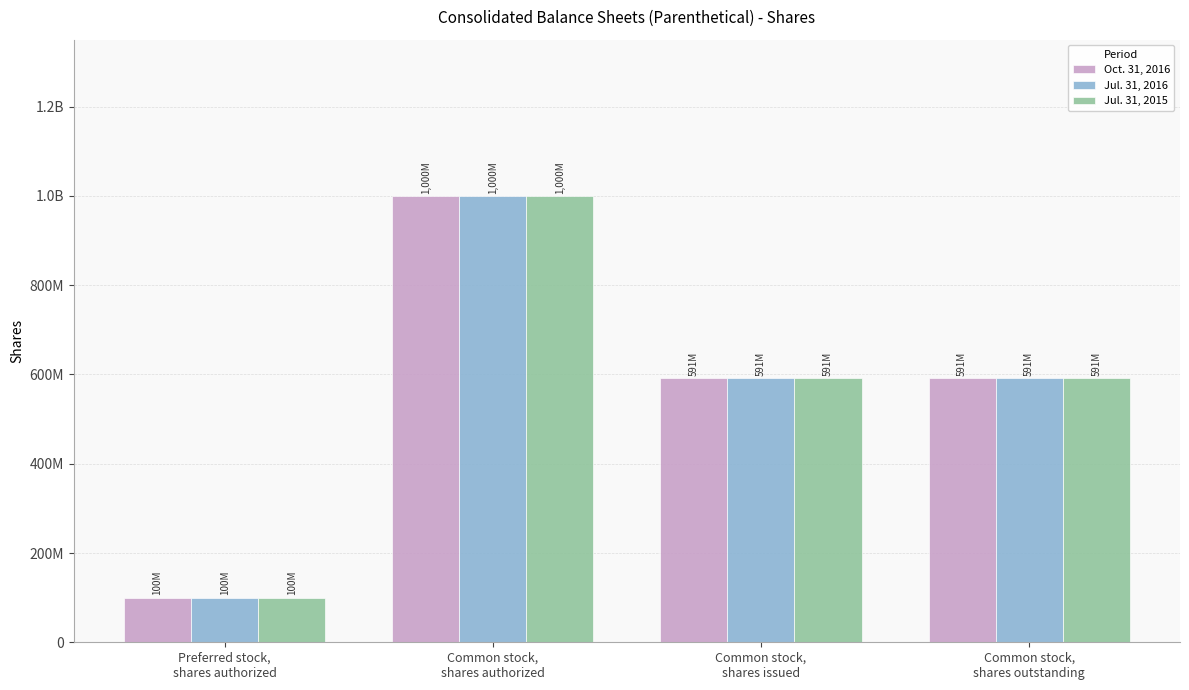

Count the Oct. 31, 2016 values in the range 591042000 to 1000000000.

3